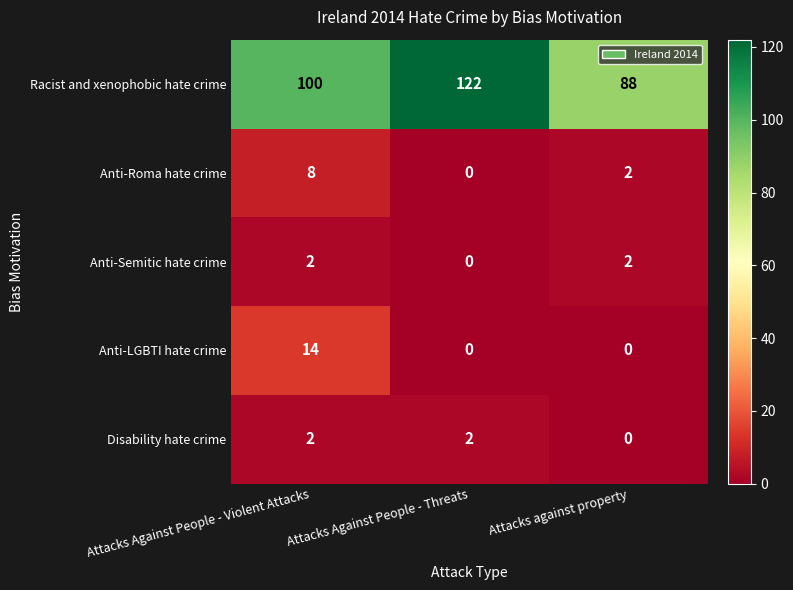

Count the number of categories in the chart.

3